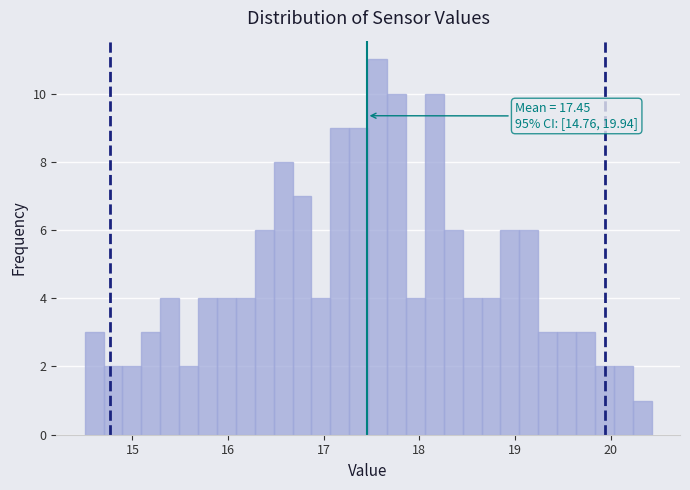

Around what value on the x-axis is the tallest bar? Give the approximate position of its centre, as read against the axis.

17.6